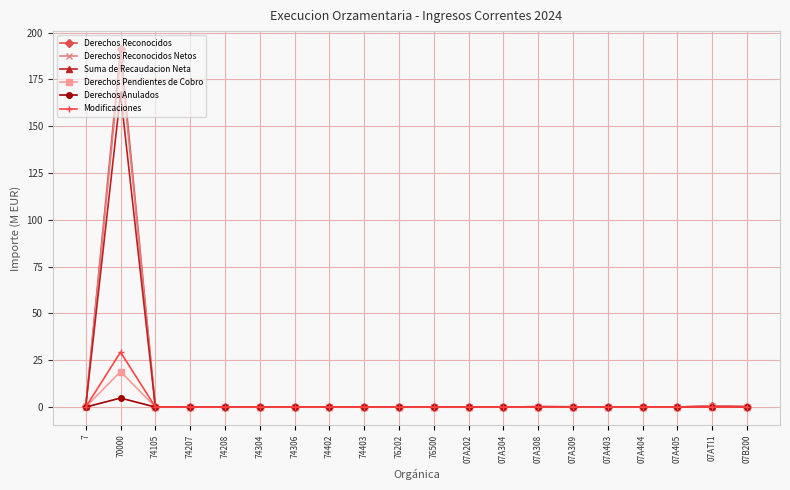

The Derechos Reconocidos Netos series shows 0.0 at 07A404. True or false?

True